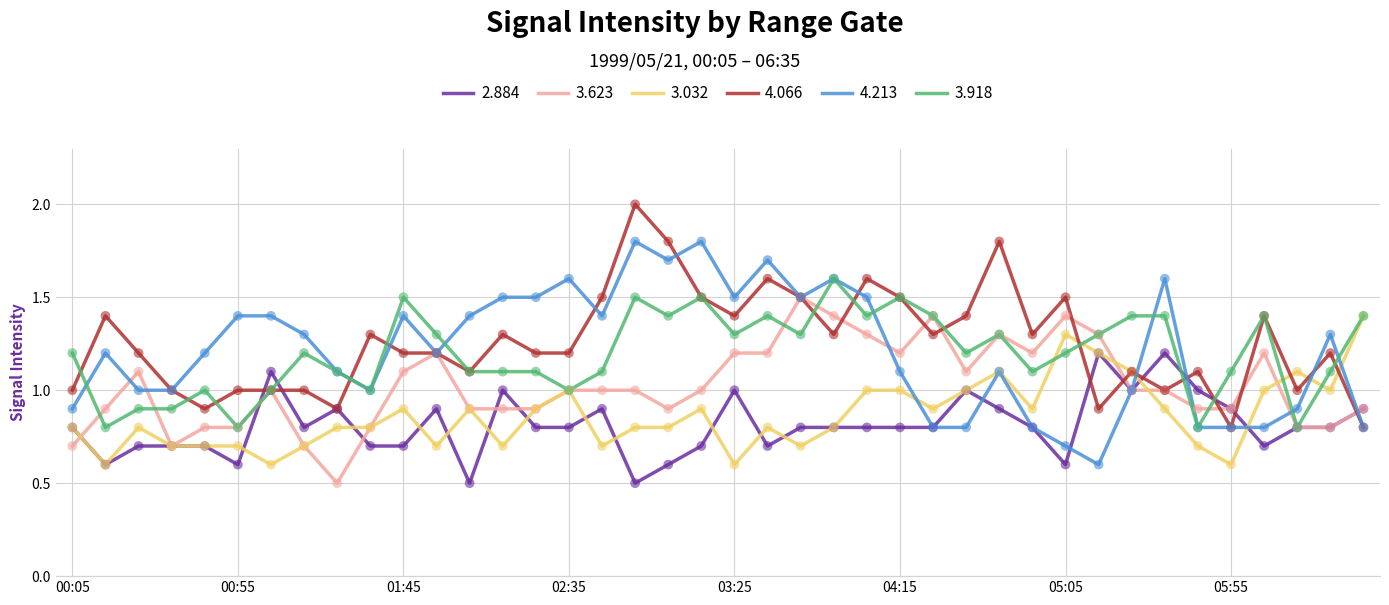

Which series has the largest total across all categories?

4.066